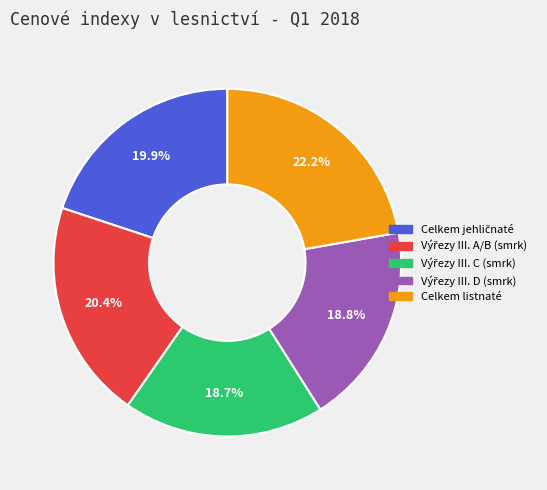

Does Celkem listnaté represent more than half of the total?

No